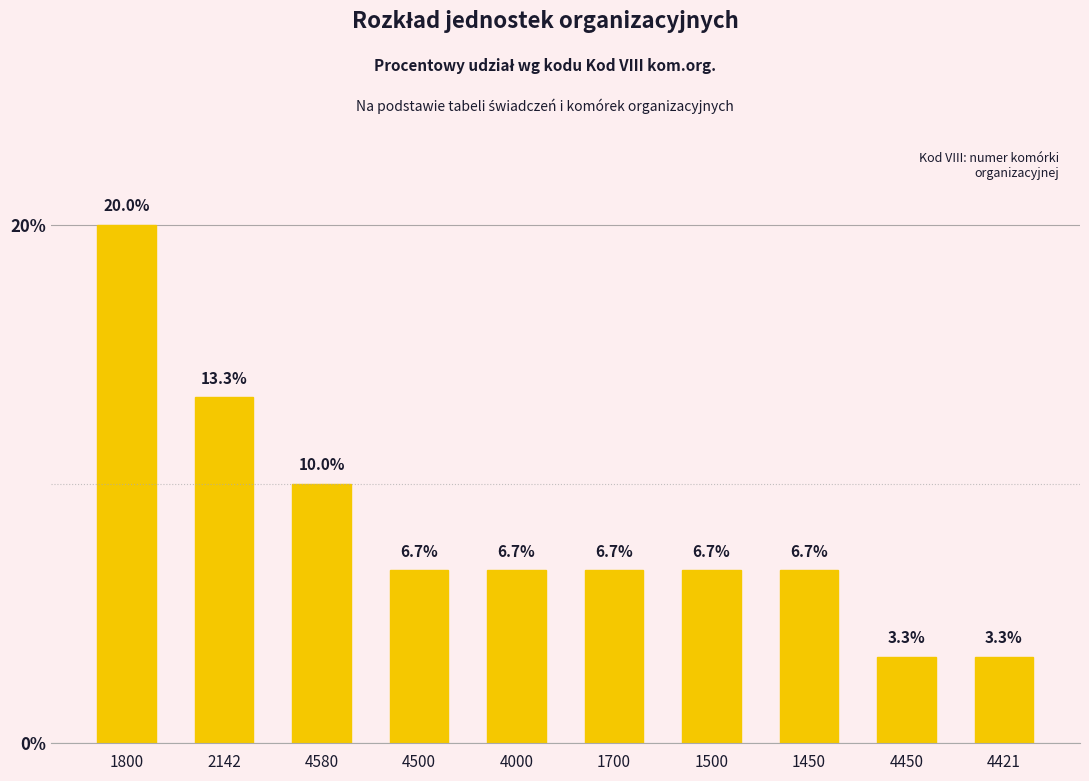

Approximately how many times larger is the value at 4580 compared to 4000?

1.5